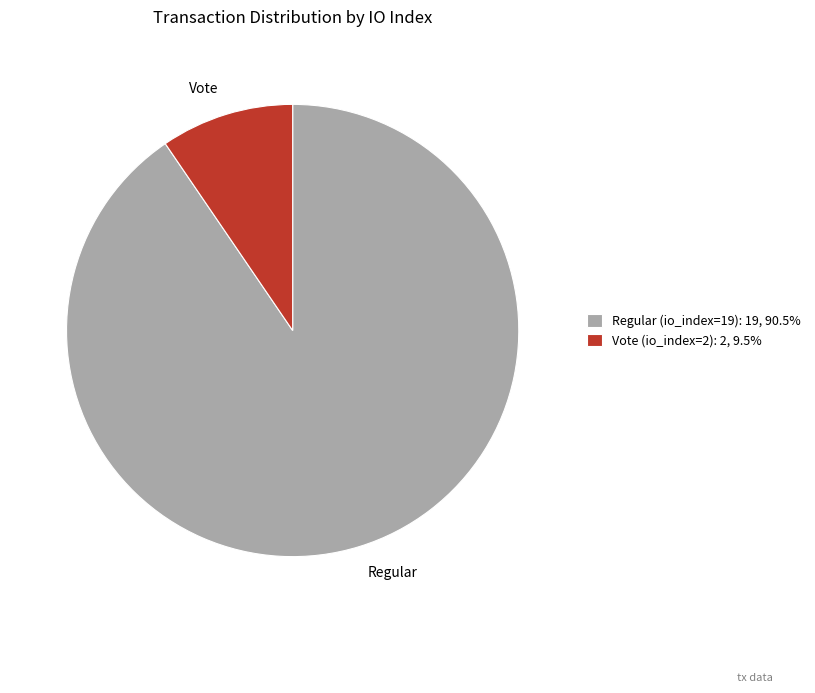

What is the ratio of the value at Regular to the value at Vote?

9.5